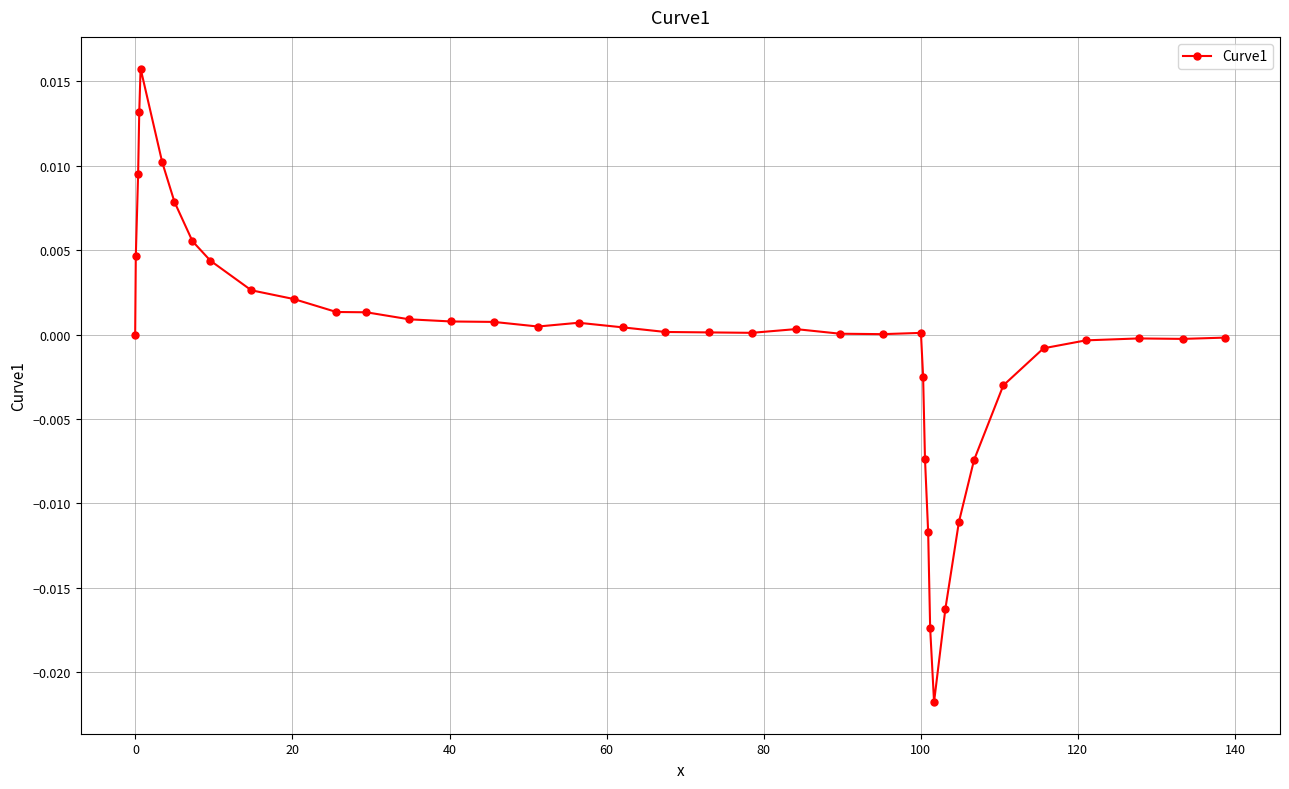

True or false: there are more than 1 points higher than both neighbors.

True